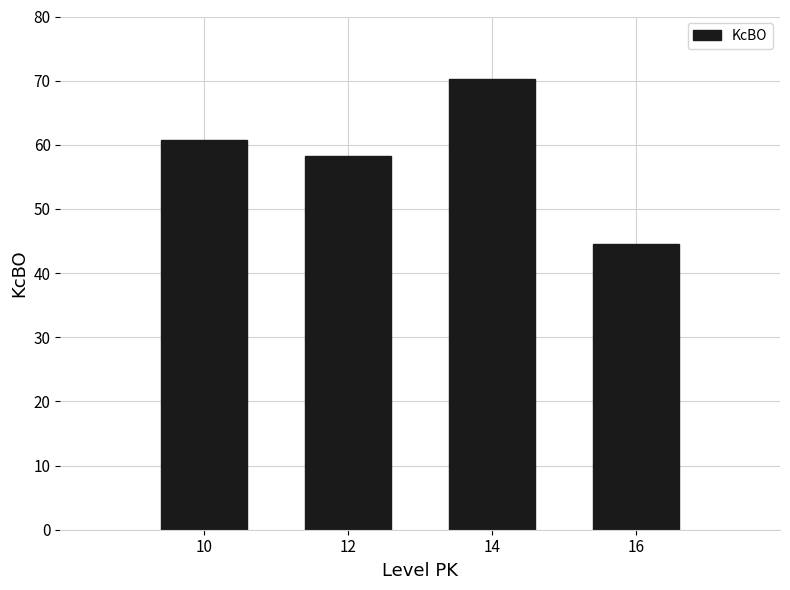

How many values are below 60?

2